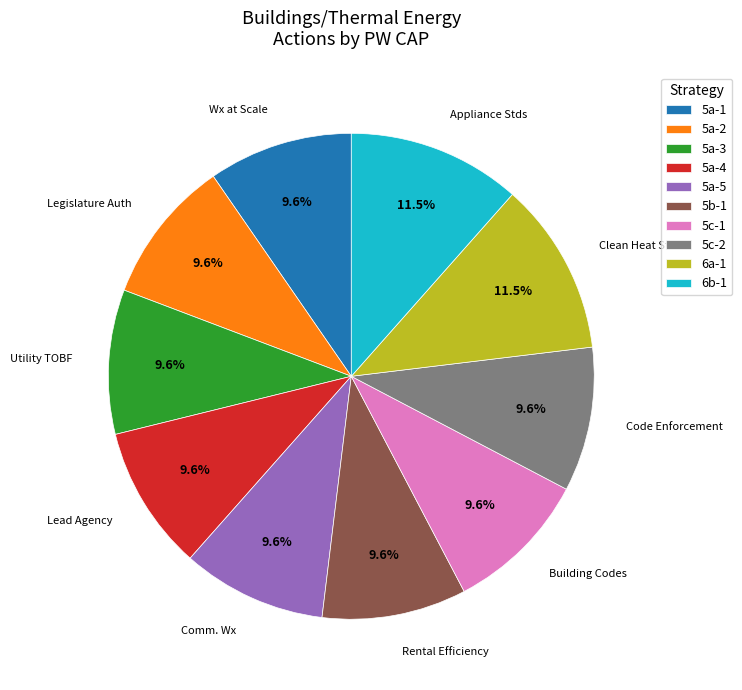

Does 5c-1 represent more than half of the total?

No